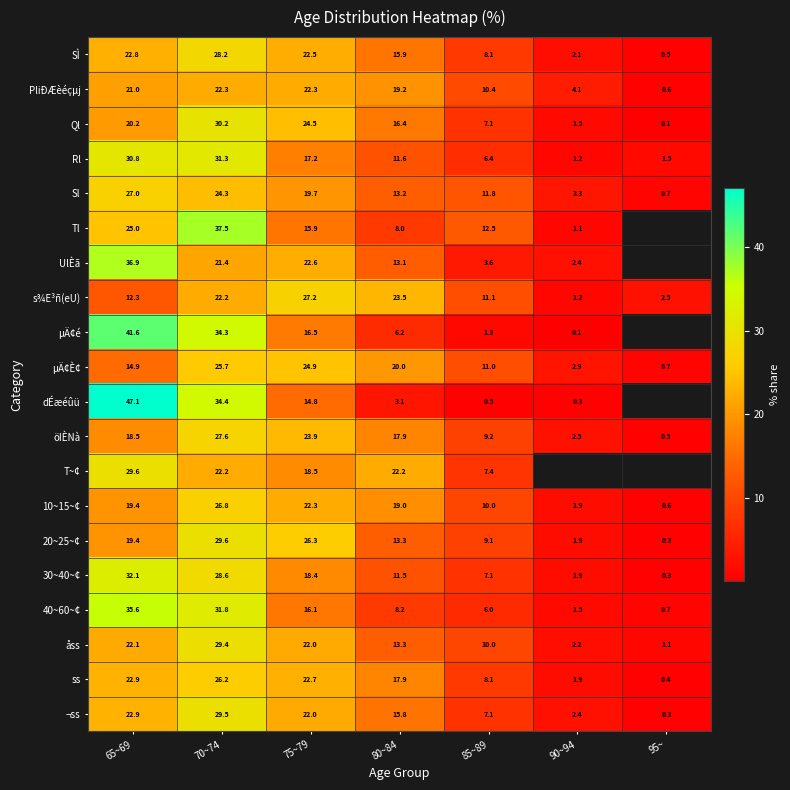

What is the total value across all series at 75~79?

420.3